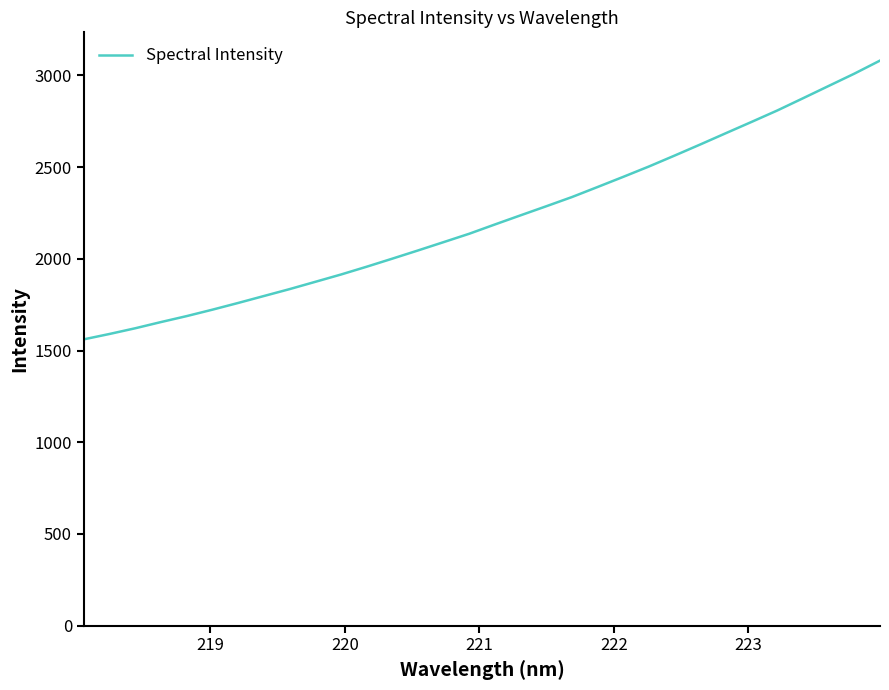

What is the maximum value shown in the chart?

3080.5